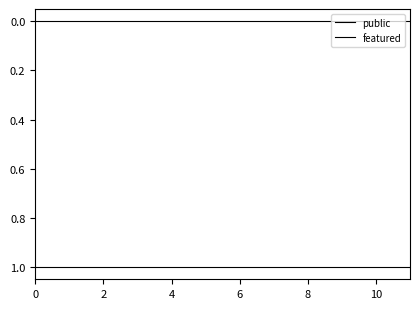

Reading left to right, transcribe all the data shown in this chart.

public: 1	1	1	1	1	1	1	1	1	1	1	1
featured: 0	0	0	0	0	0	0	0	0	0	0	0